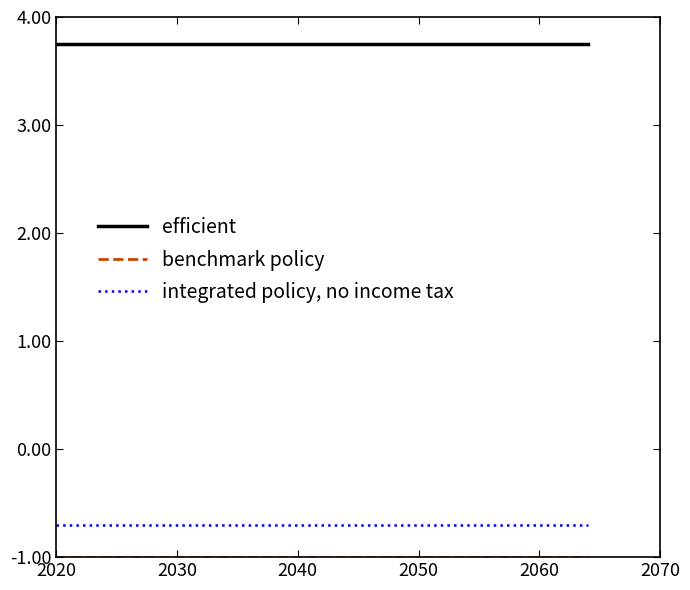

Which series has the largest total across all categories?

efficient